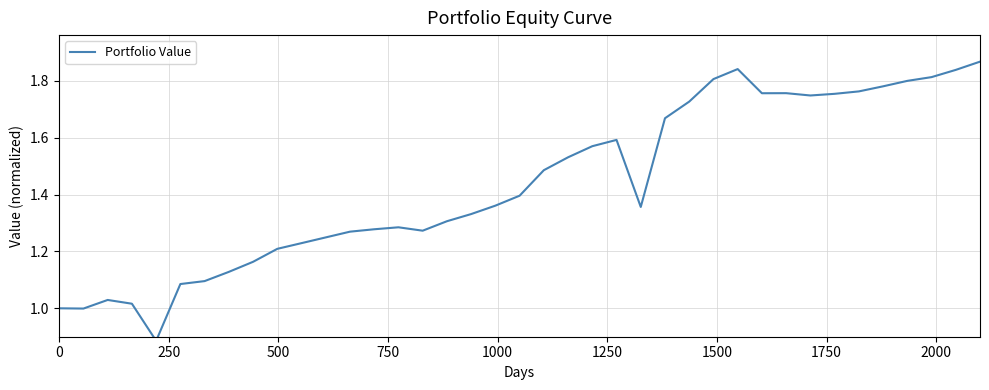

At which label does the data first exceed 1?

500